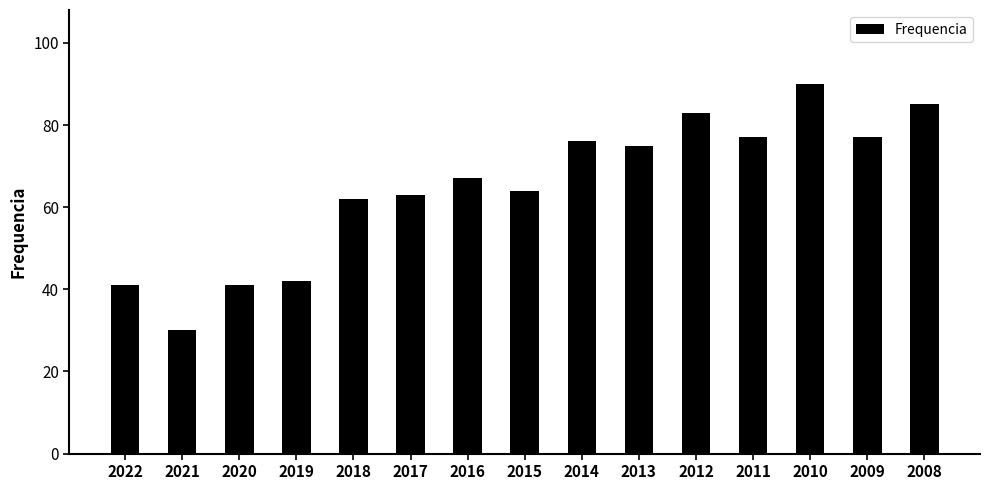

What is the difference between the second highest and minimum values?

55